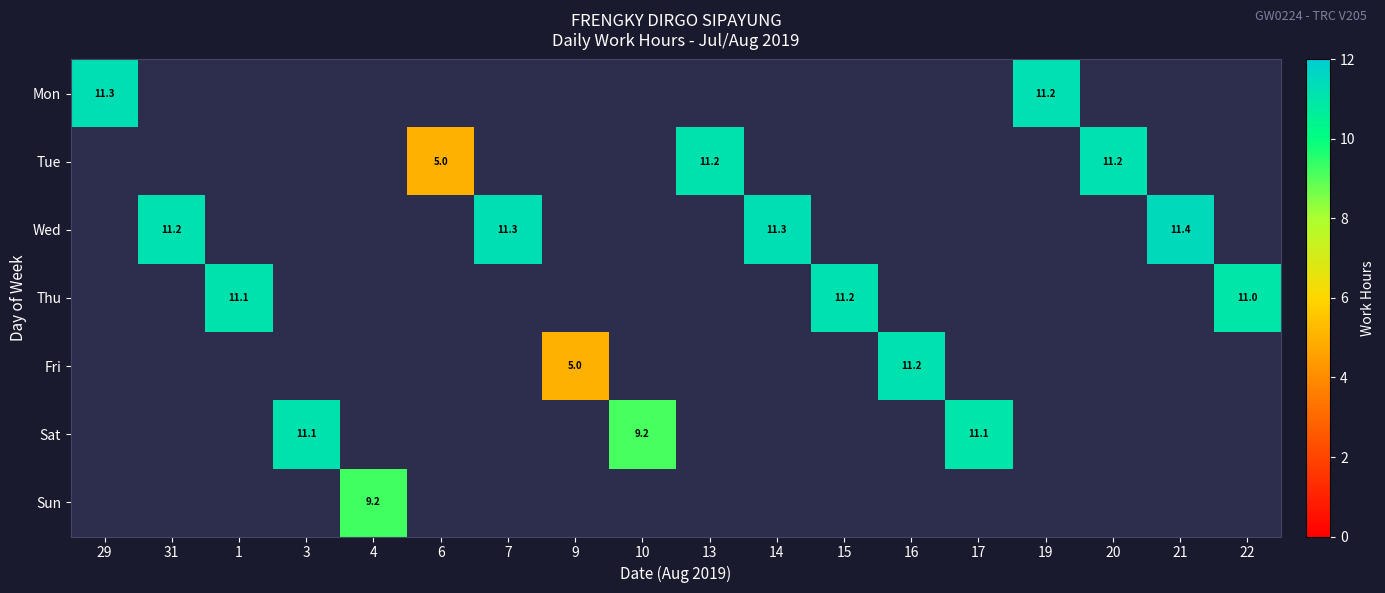

At how many categories does at least one series exceed 5?

18